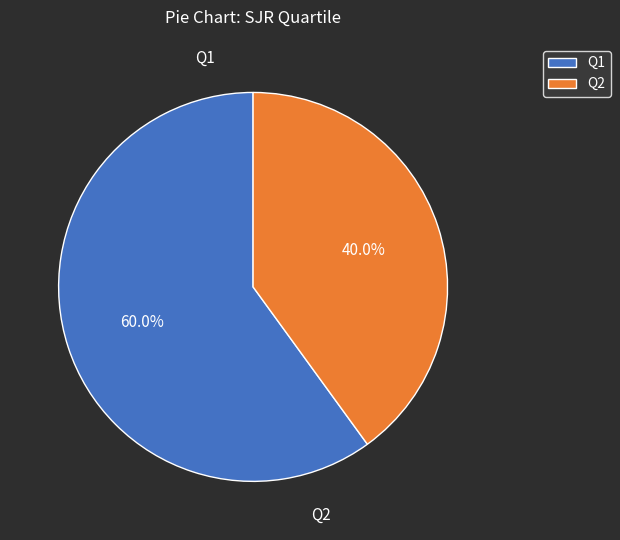

Rank the categories by value from lowest to highest.

Q2, Q1